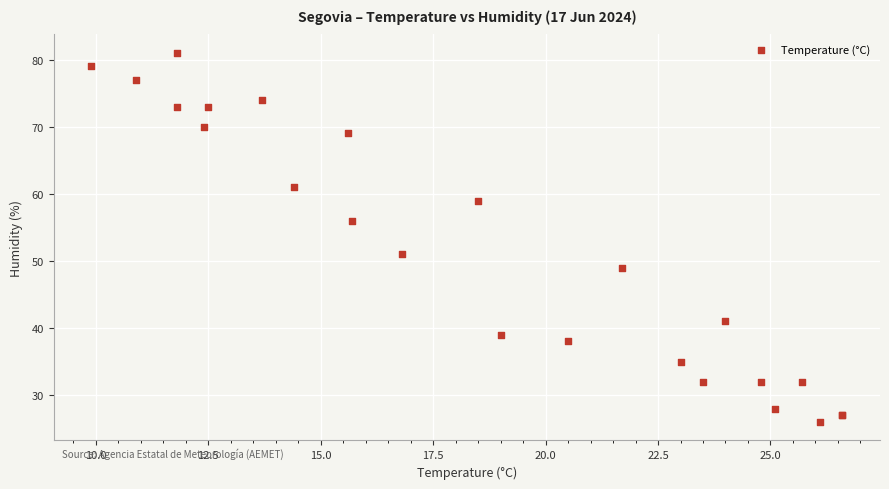

What Y value in the scatter plot is closest to 53?

51